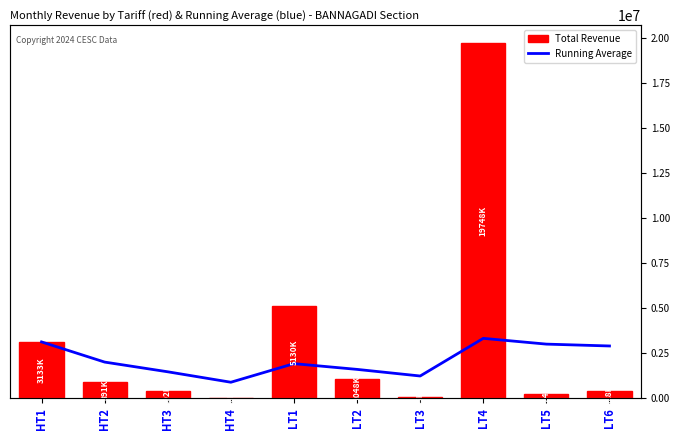

Is it true that Total Revenue equals 30048.0 at HT4?

True